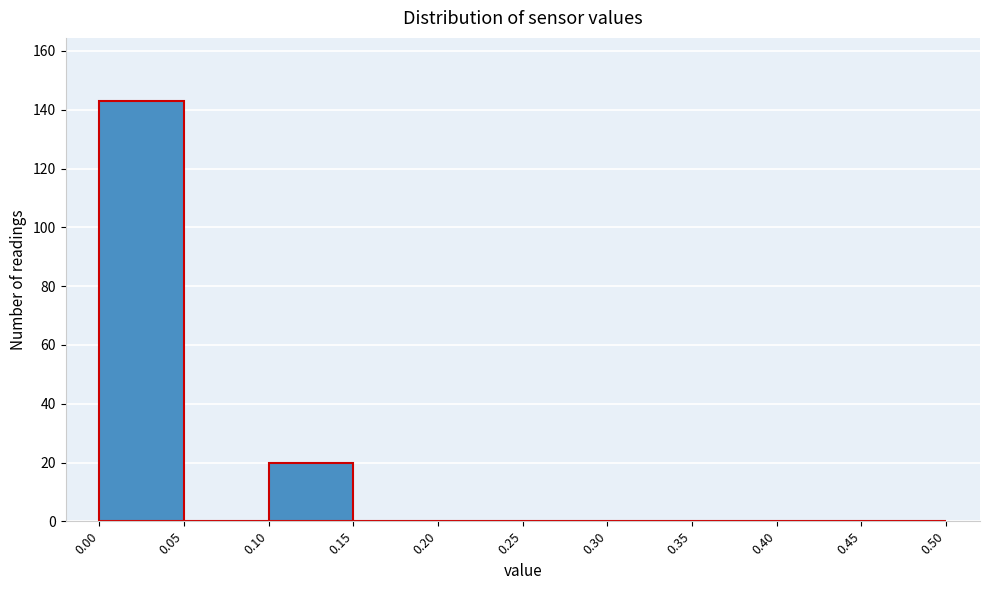

Reading left to right, transcribe this chart: for each bar, give the range it covers on the x-axis and its height. The values are not printed on the chart, so give them approximately, as read against the axis.

0.00 to 0.05: 144
0.05 to 0.10: 0
0.10 to 0.15: 20
0.15 to 0.20: 0
0.20 to 0.25: 0
0.25 to 0.30: 0
0.30 to 0.35: 0
0.35 to 0.40: 0
0.40 to 0.45: 0
0.45 to 0.50: 0